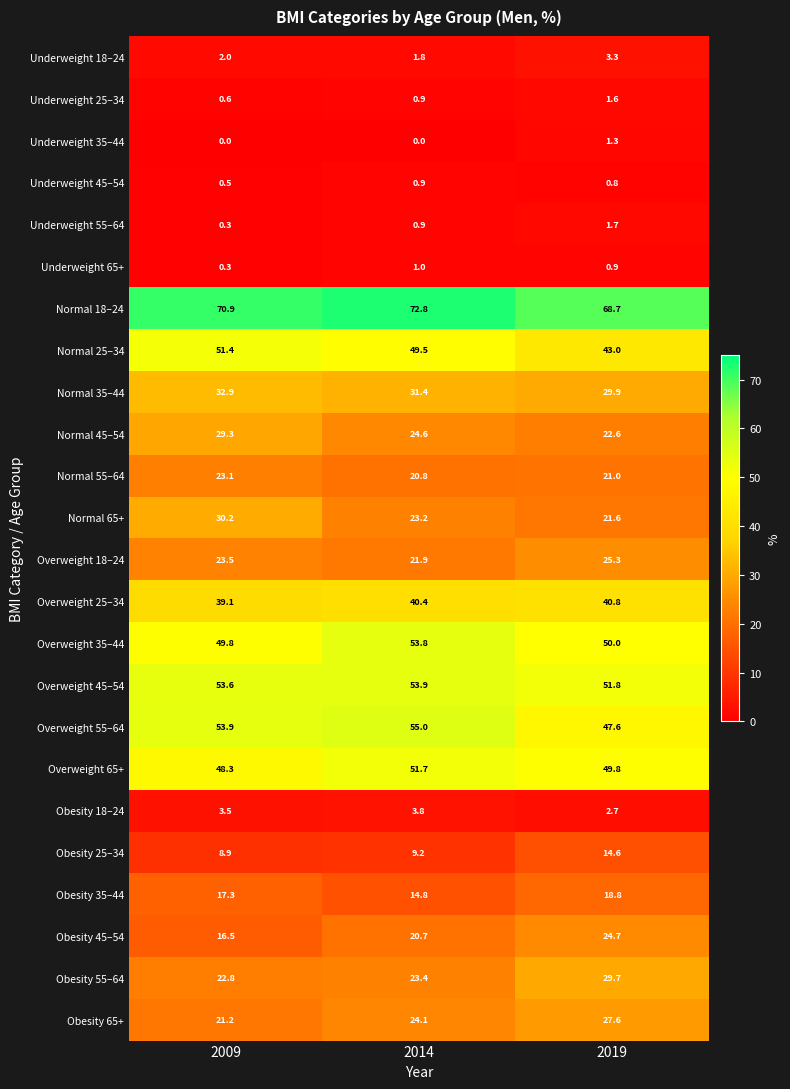

The value of Underweight 35–44 at 2009 is 0.8. True or false?

False